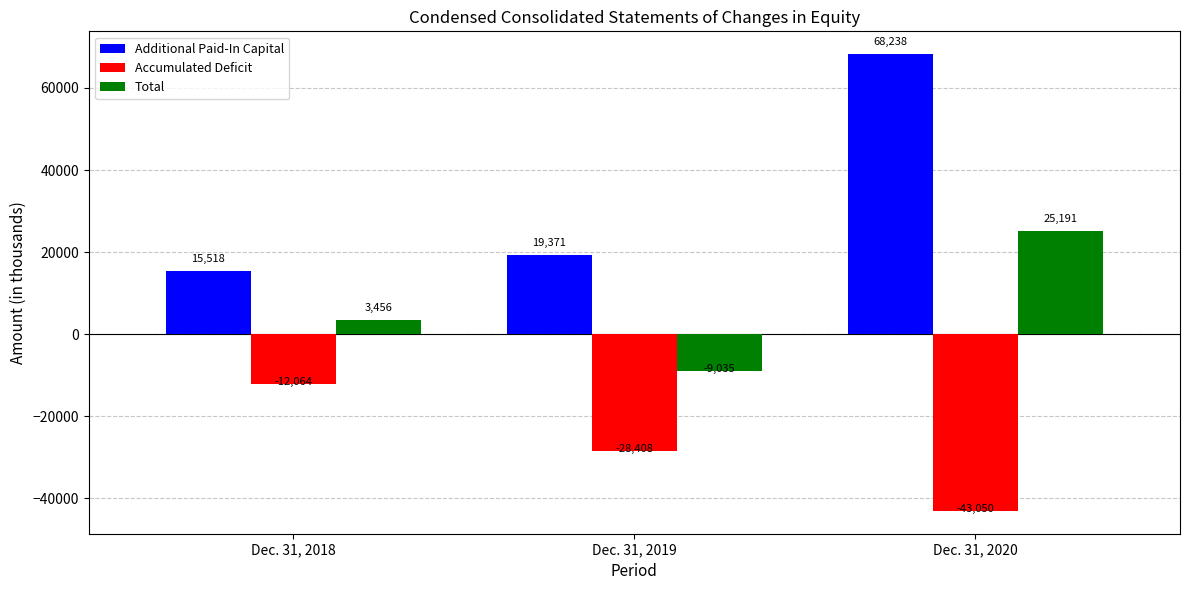

At which label is Total closest to 8078?

Dec. 31, 2018